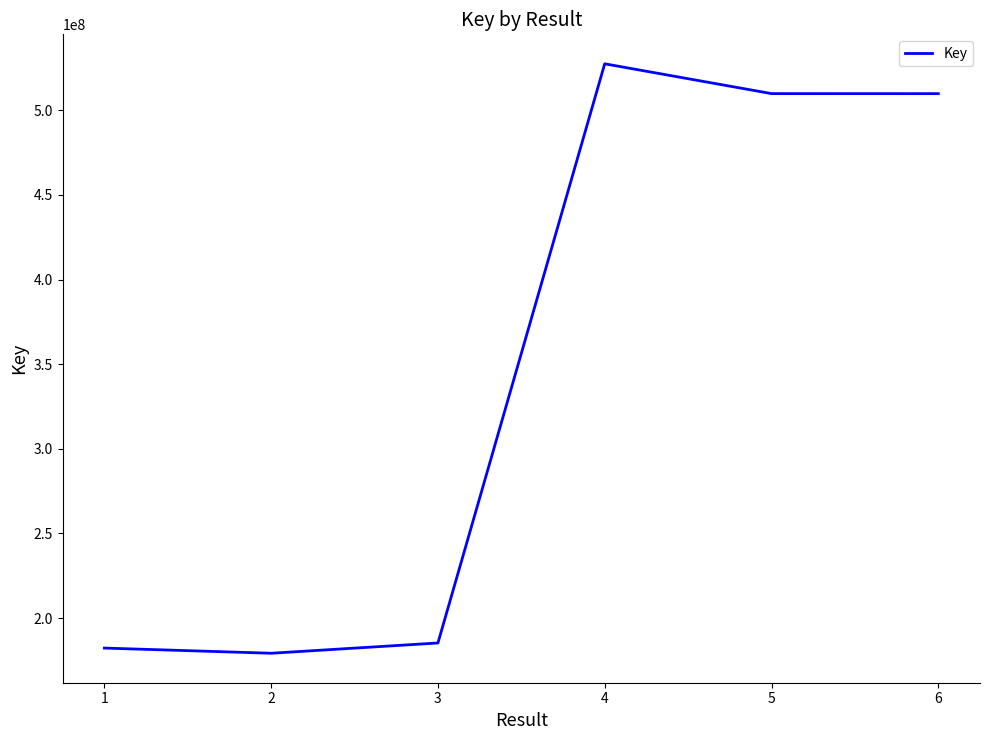

What is the ratio of the value at 4 to the value at 6?

1.0